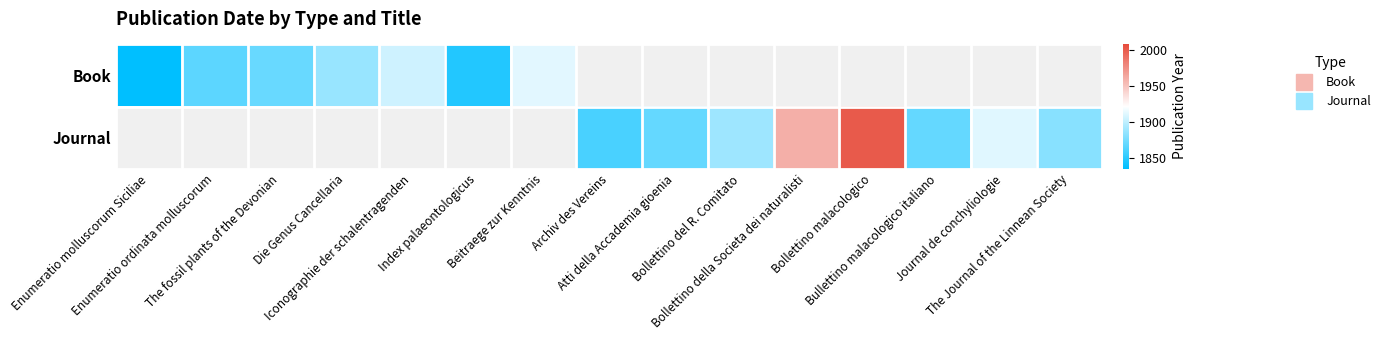

Is the value of Book at Beitraege zur Kenntnis greater than the value of Journal at Enumeratio molluscorum Siciliae?

No